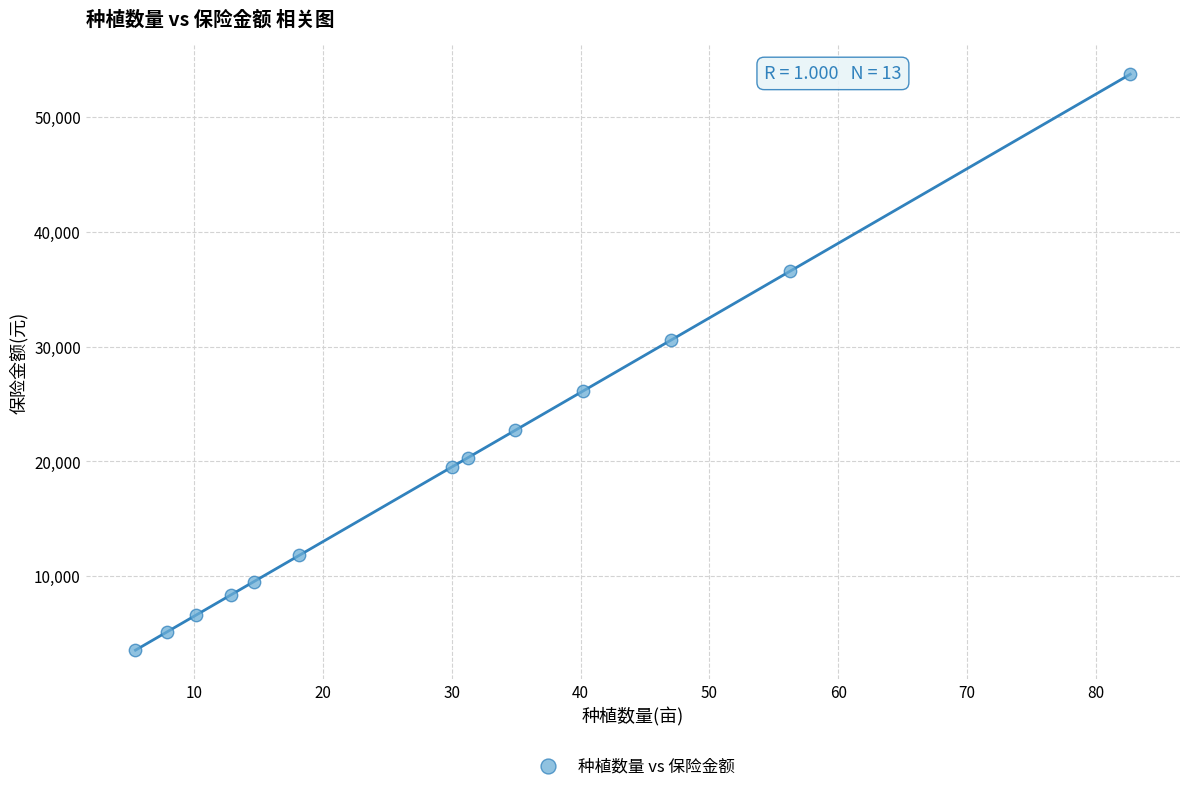

What Y value in the scatter plot is closest to 28635?

30550.0